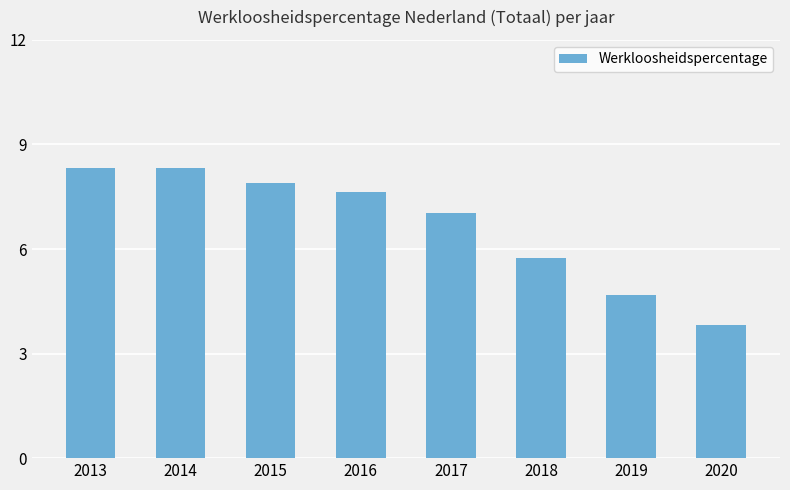

Reading left to right, list all the values displayed in this chart.

2013=8.3	2014=8.3	2015=7.9	2016=7.6	2017=7.0	2018=5.7	2019=4.7	2020=3.8